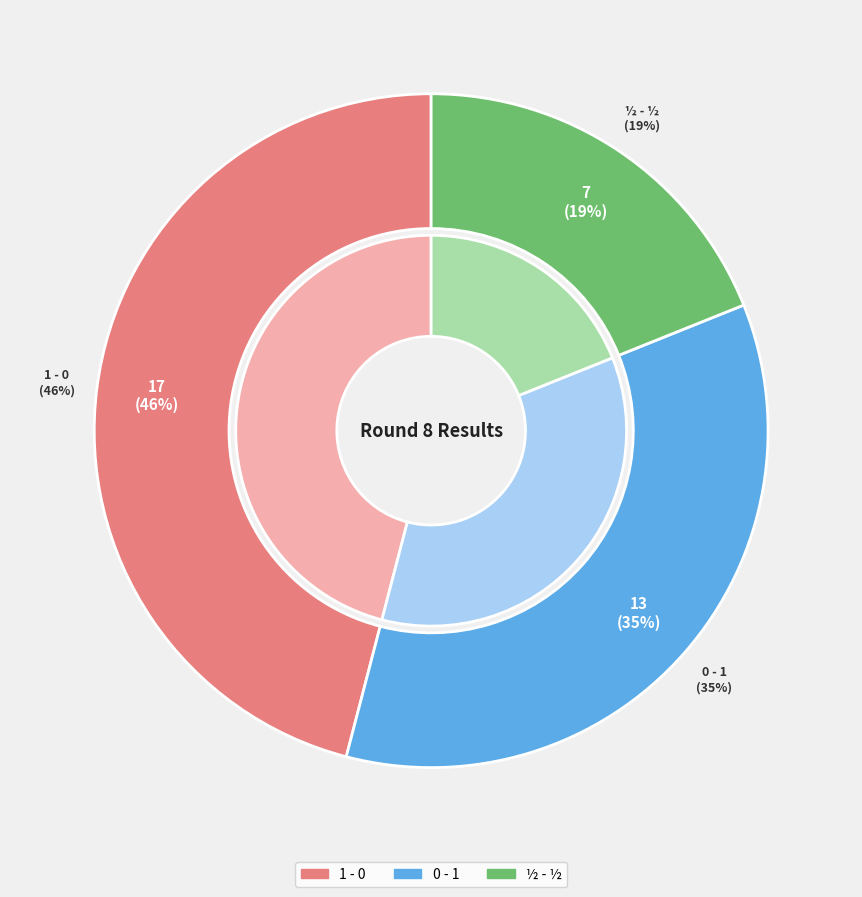

Between ½ - ½ and 0 - 1, which is larger?

0 - 1